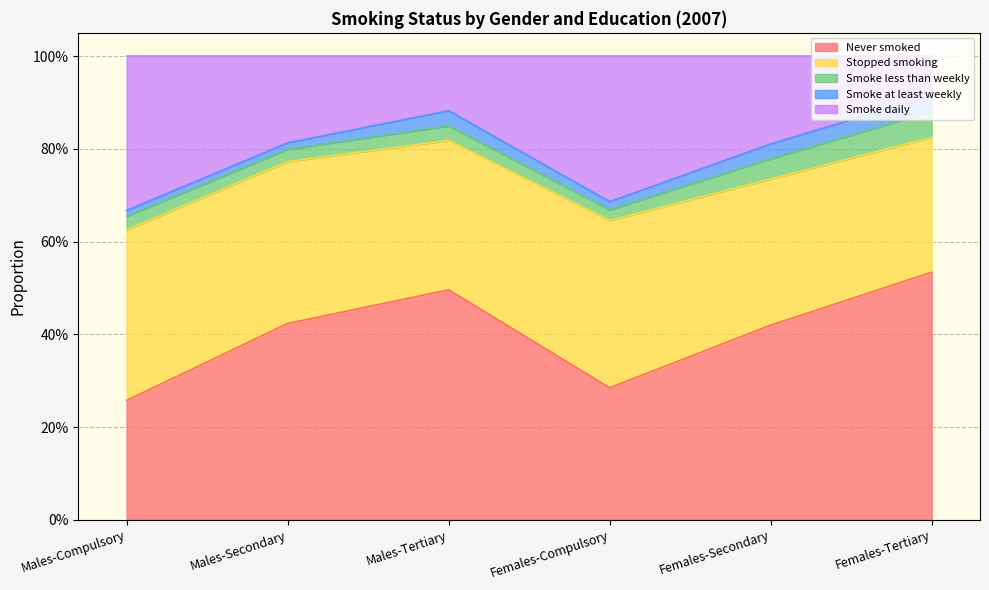

Is it true that Smoke at least weekly equals 0.0 at Males-Secondary?

False